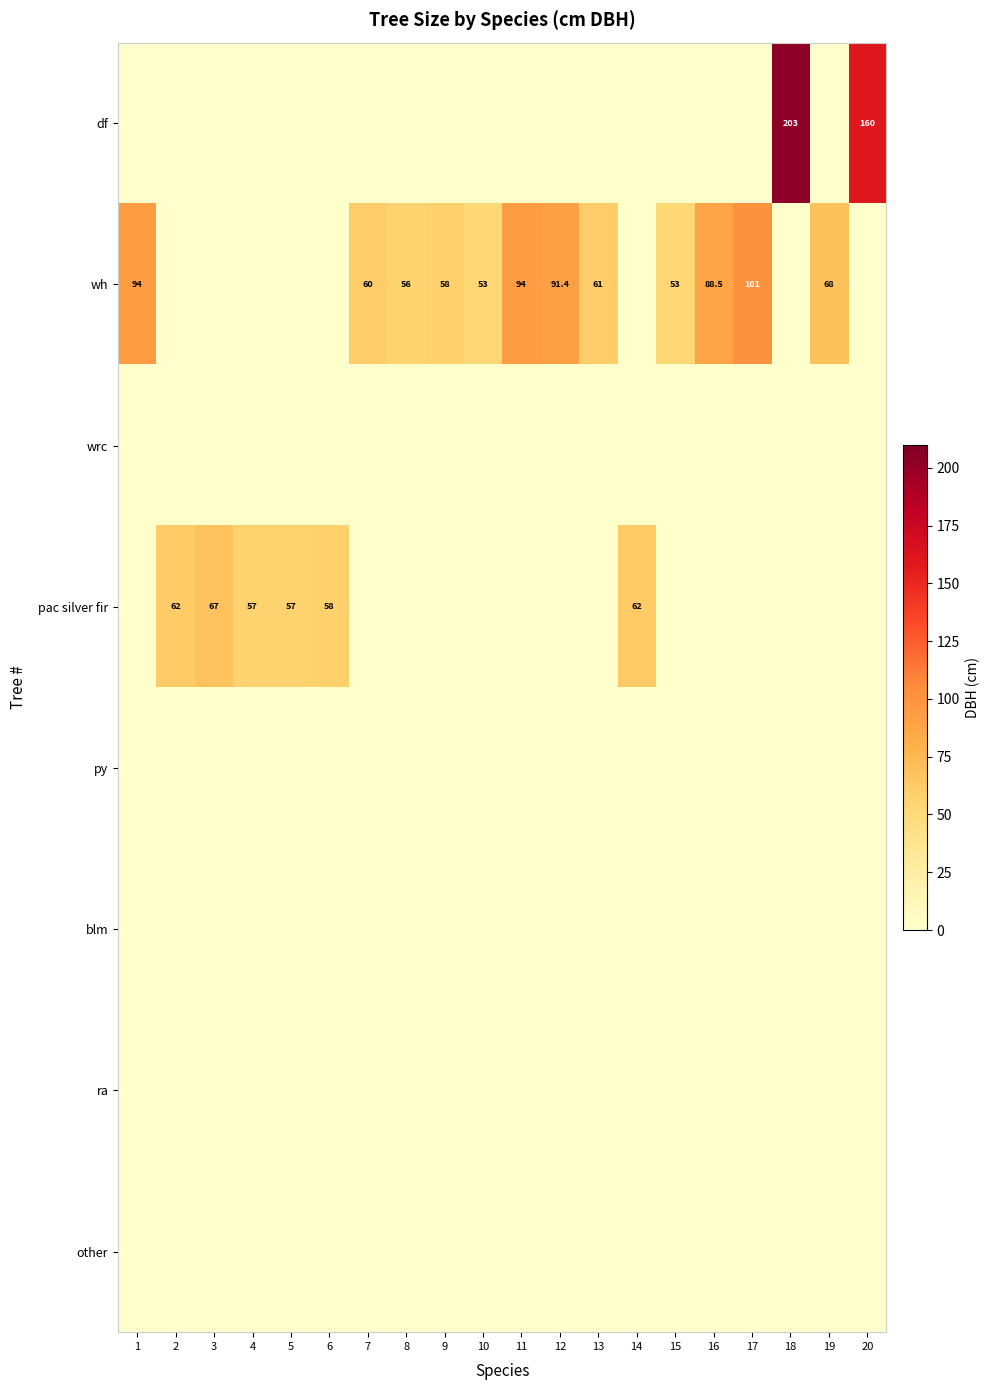

The value of df at 20 is 53.9. True or false?

False